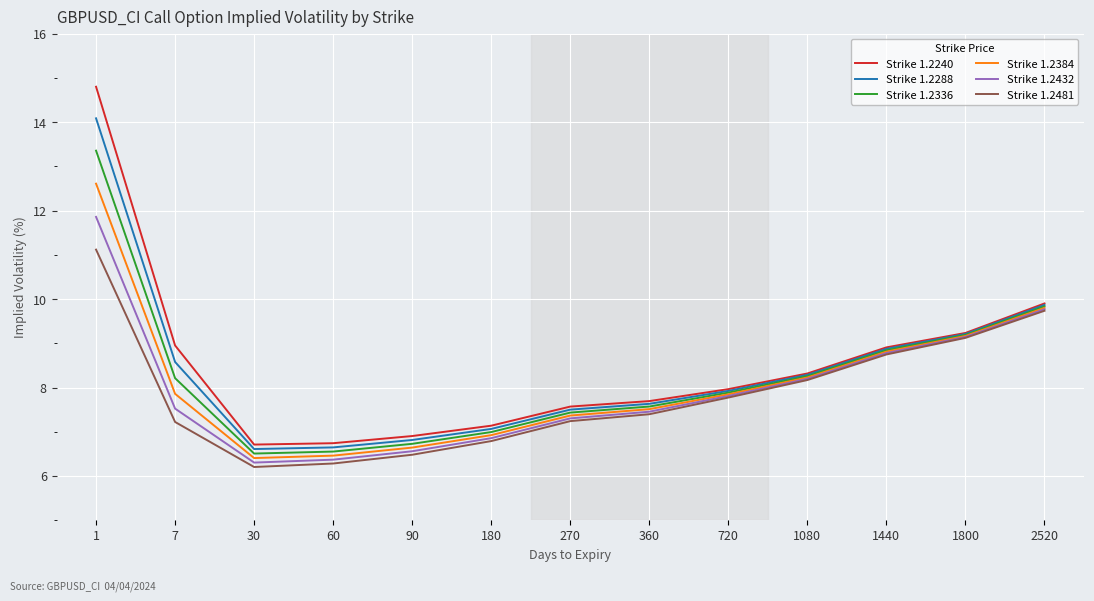

What is the sum of all Strike 1.2288 values?

109.1